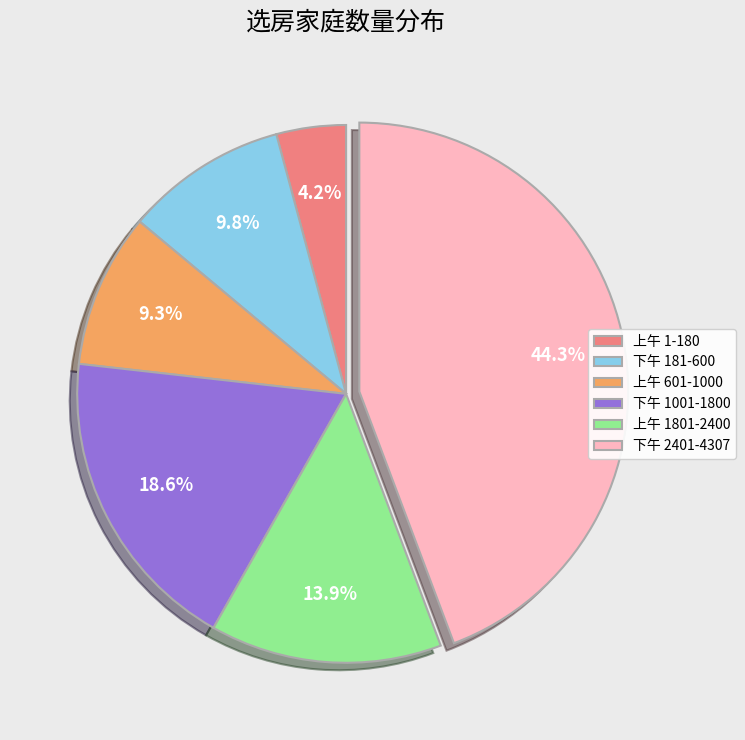

Is 下午 2401-4307 the majority of the pie?

No